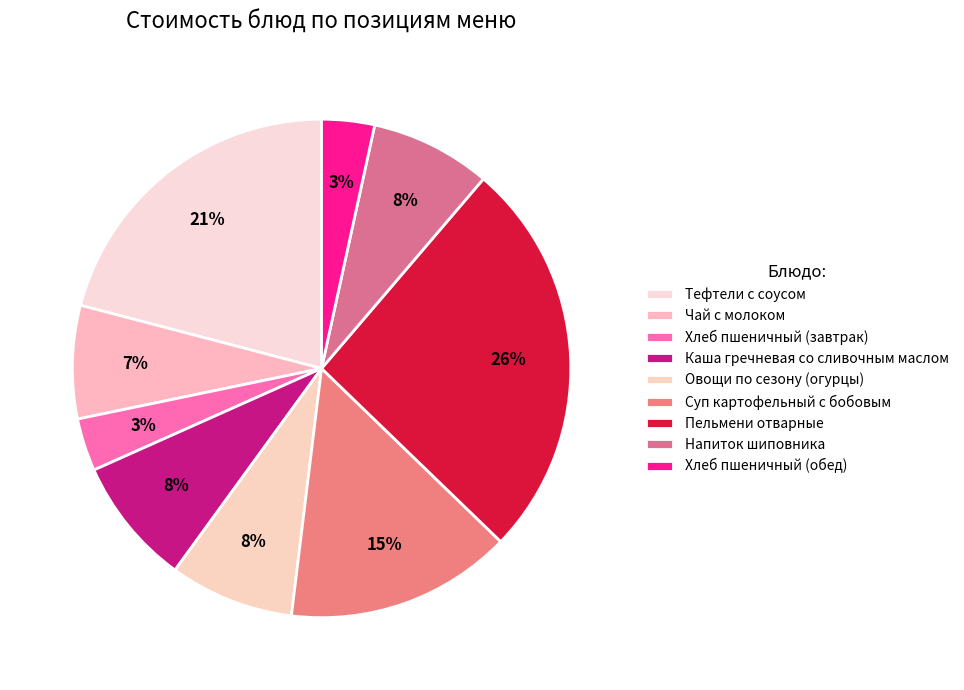

Which slice is the smallest?

Хлеб пшеничный (завтрак)